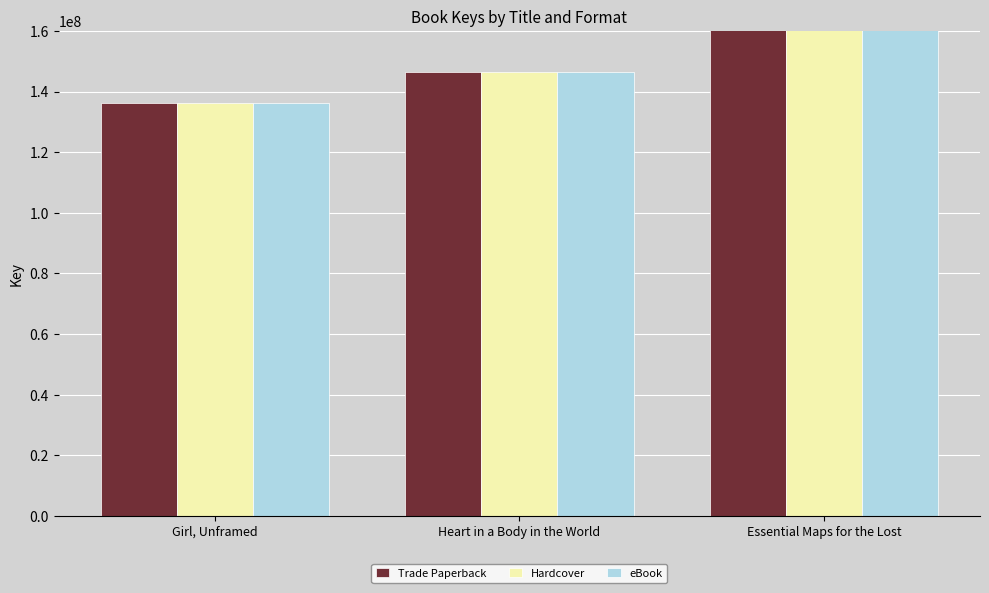

What is the maximum value for Trade Paperback?

439958005